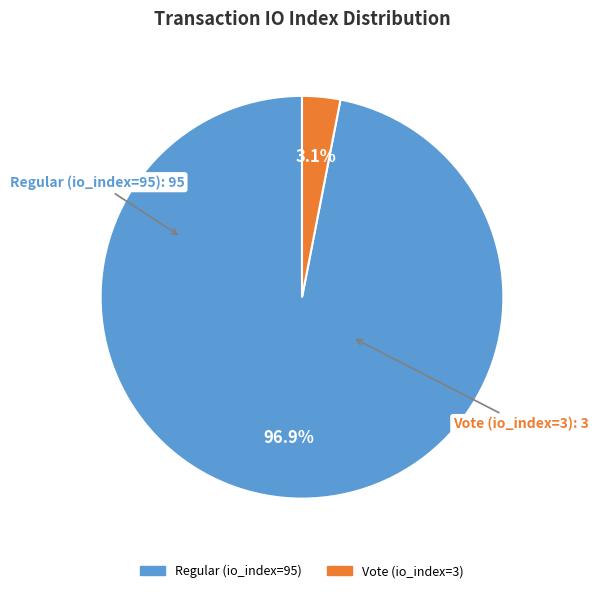

To the nearest percent, what is the difference between the Regular (io_index=95) and Vote (io_index=3) slice percentages?

94%